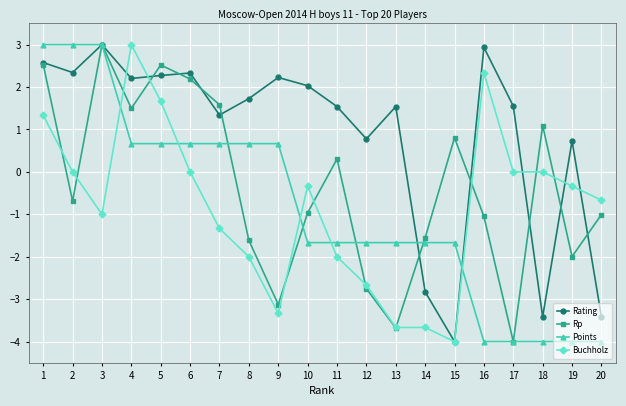

What is the difference between the second highest and second lowest values in the Rp series?

6.2